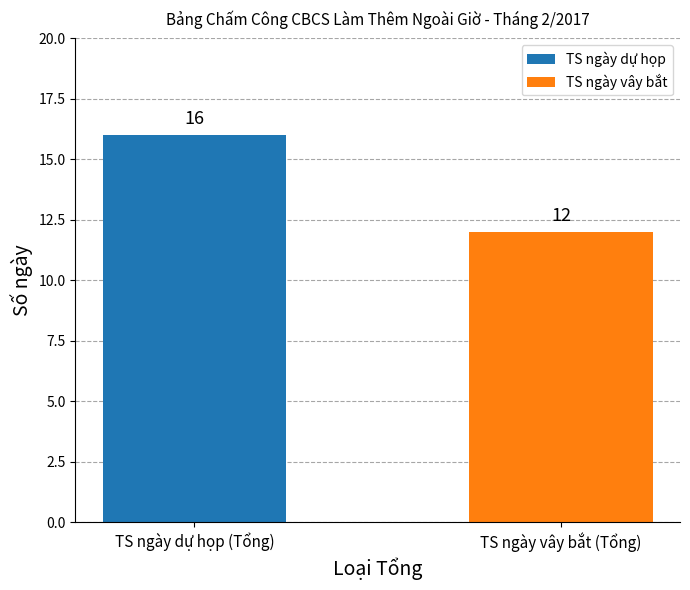

Are the bars horizontal?

No